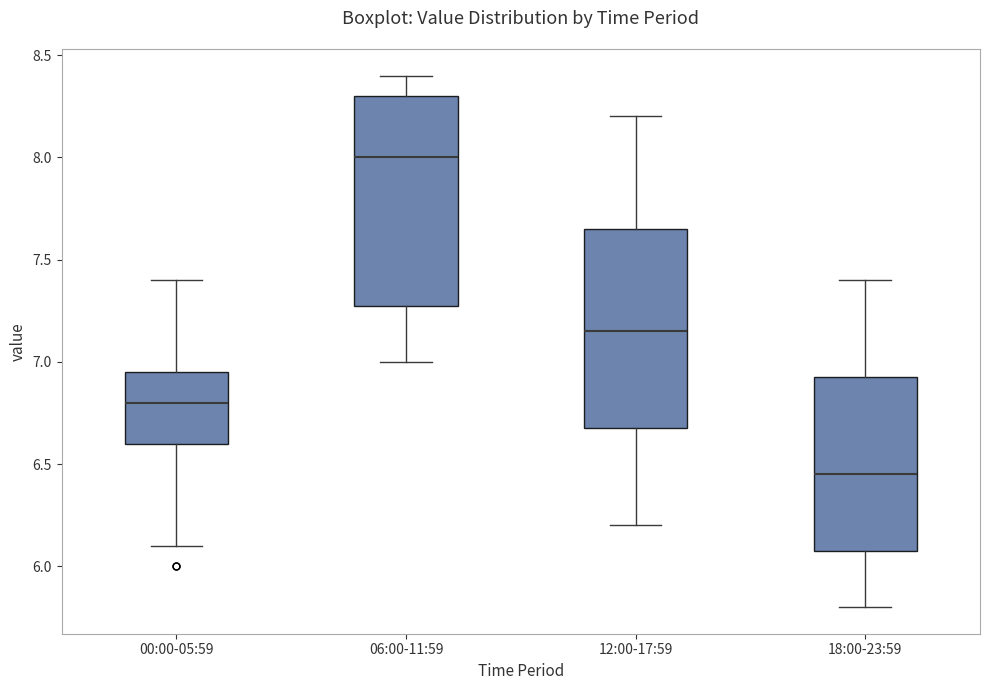

Which box's median line is the highest?

06:00-11:59